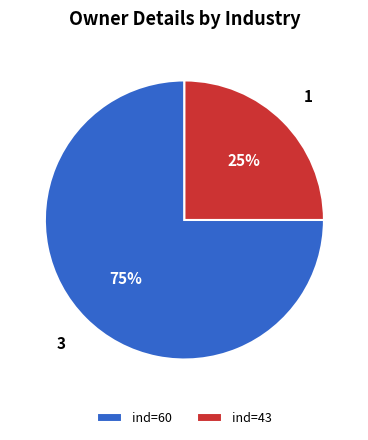

Which category has the smallest portion of the pie?

ind=43